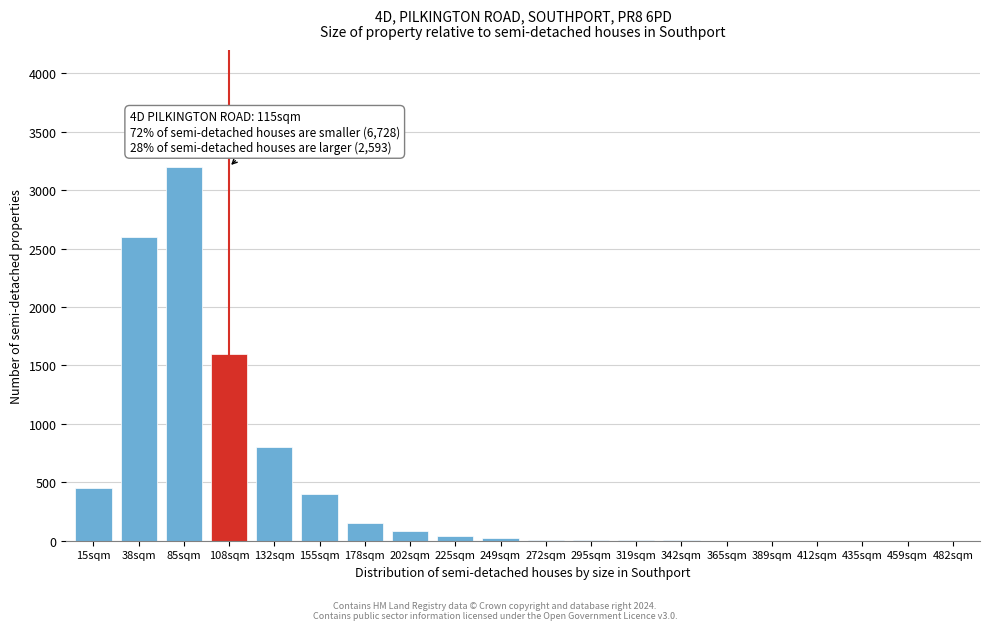

True or false: the data shows 20 at 249sqm.

True